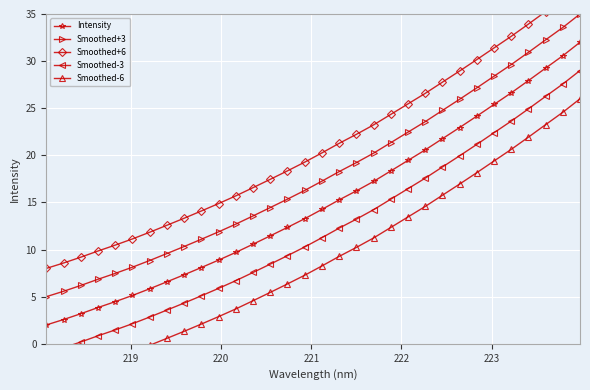

How many categories are shown in the chart?

32